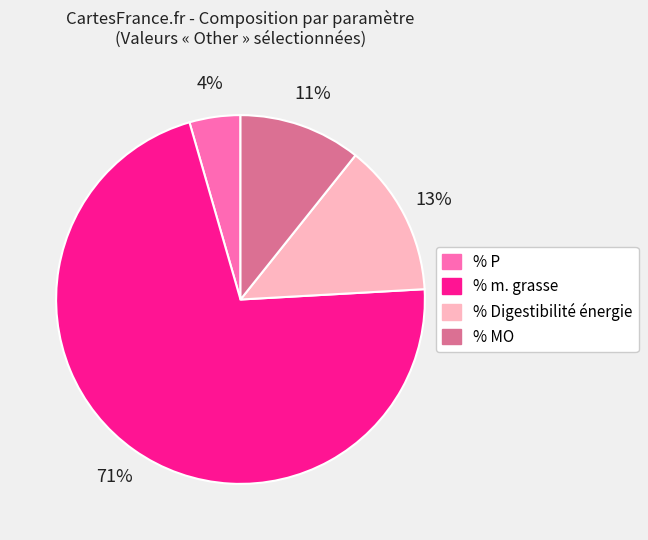

To the nearest percent, what is the average slice percentage?

25%